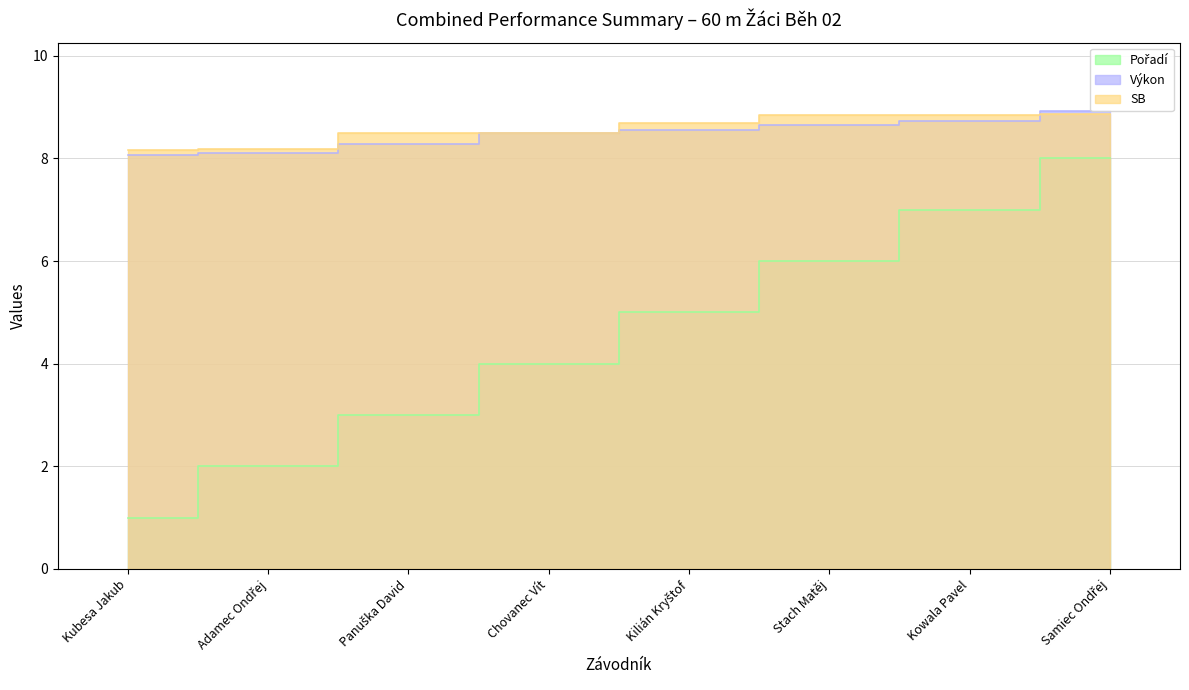

What is the lowest value of the Výkon series?

8.1